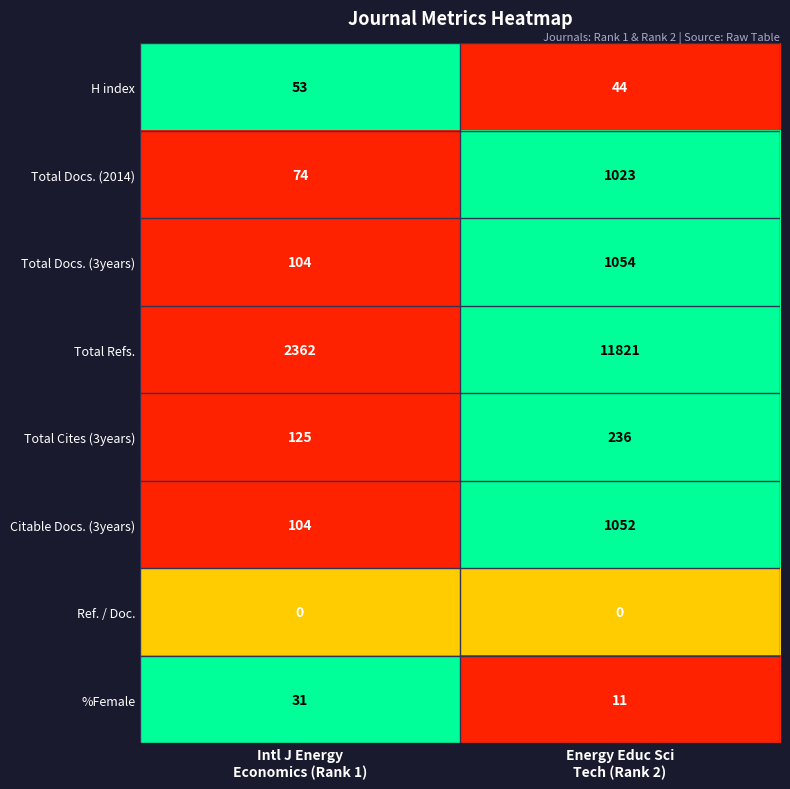

Reading left to right, extract all data points from this chart.

H index: 53	44
Total Docs. (2014): 74	1023
Total Docs. (3years): 104	1054
Total Refs.: 2362	11821
Total Cites (3years): 125	236
Citable Docs. (3years): 104	1052
Ref. / Doc.: 0	0
%Female: 31	11